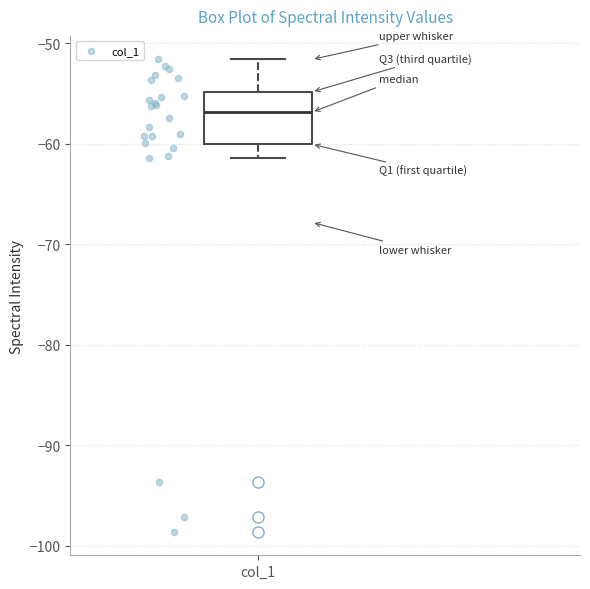

Transcribe this box plot: give where the median line is, the range the box spans, and where the two whiskers end, as read against the y-axis. The values are not printed on the chart, so give them approximately, as read against the axis.

median -57, box -60 to -55, whiskers -61 to -52